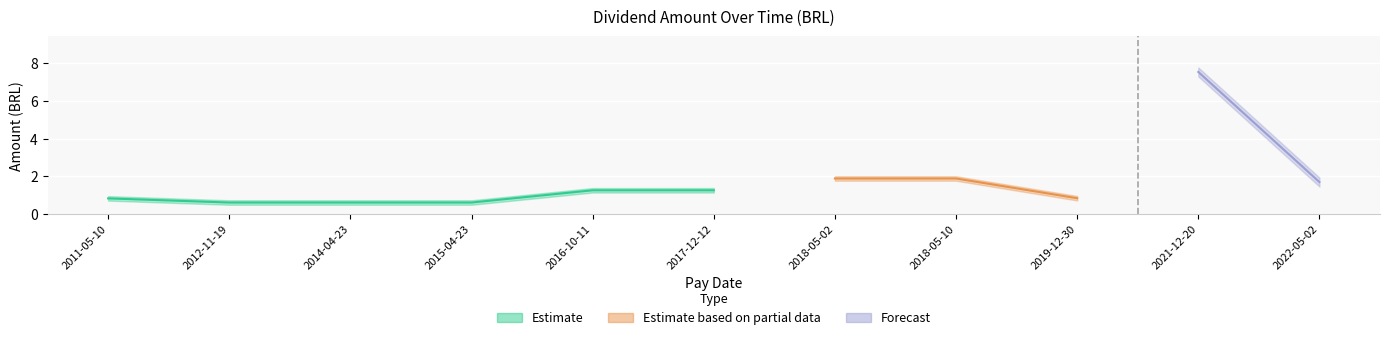

What is the change in value from 2015-04-23 to 2021-12-20?

+6.9